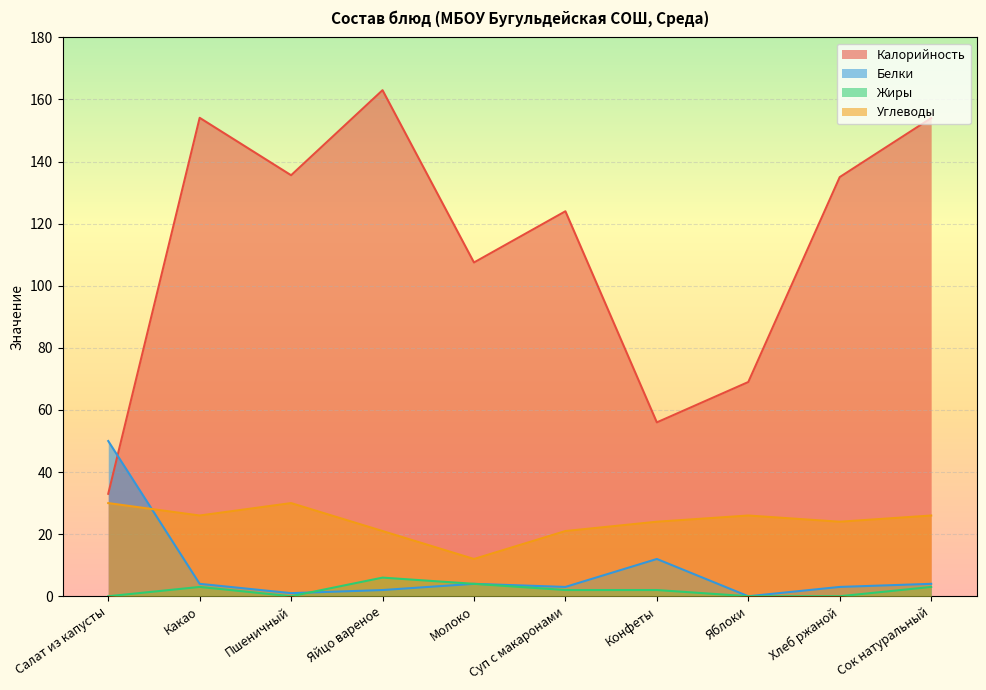

Does the chart display data point markers on the line(s)?

No